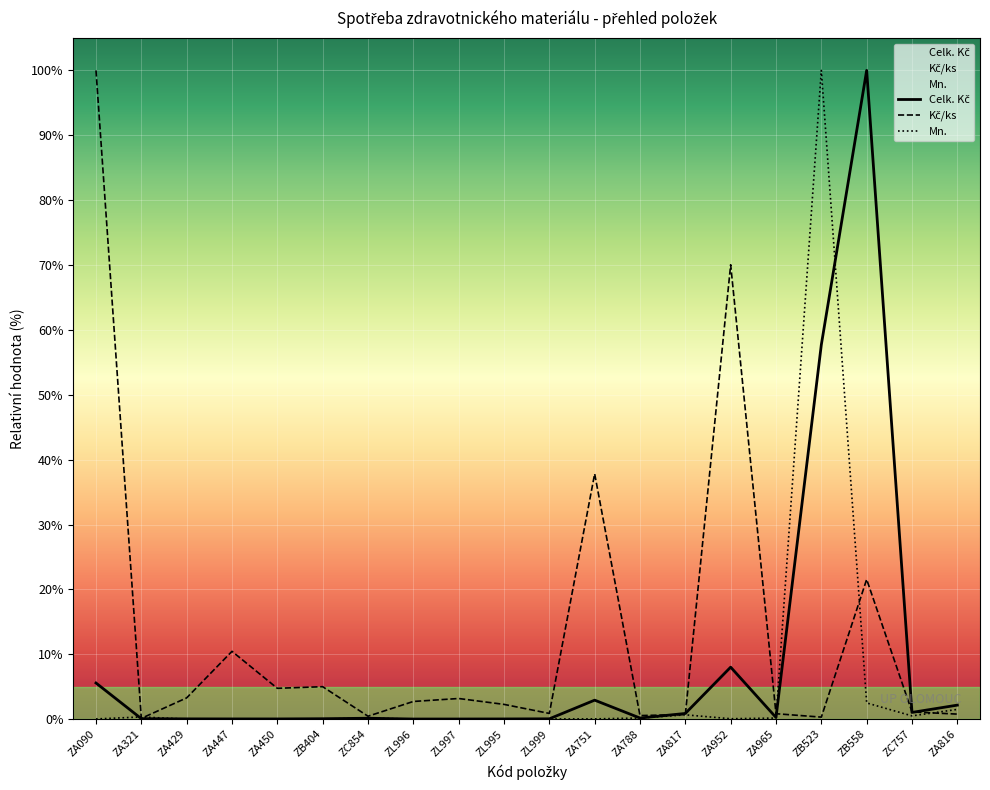

How many intersections are there between Kč/ks and Mn.?

5